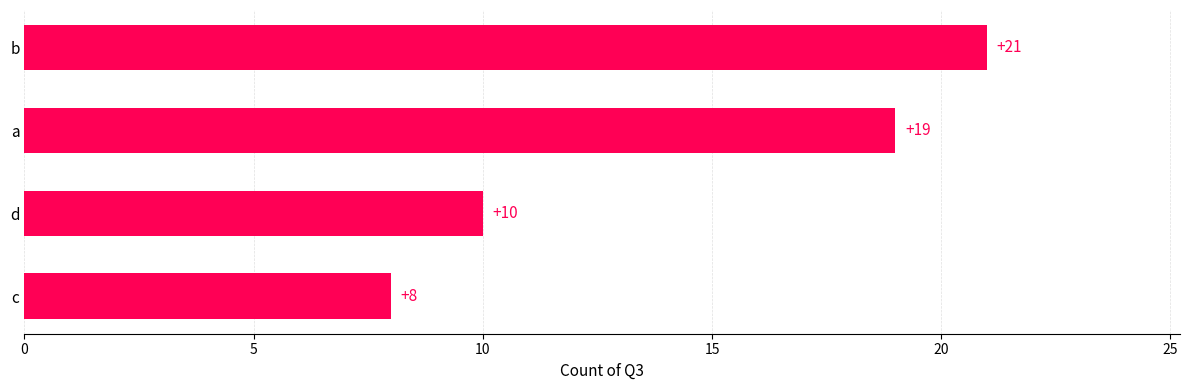

What is the sum of the values at a and b?

40